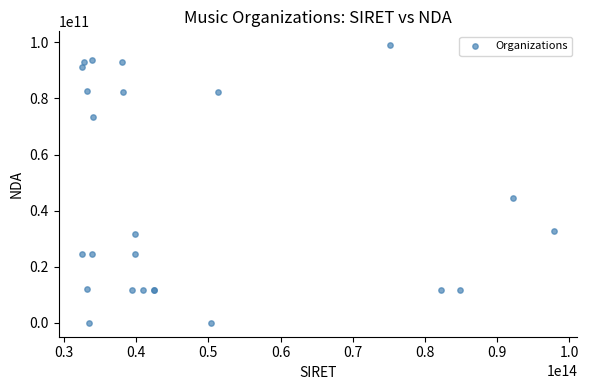

What Y value in the scatter plot is closest to 49485196948?

44540425554